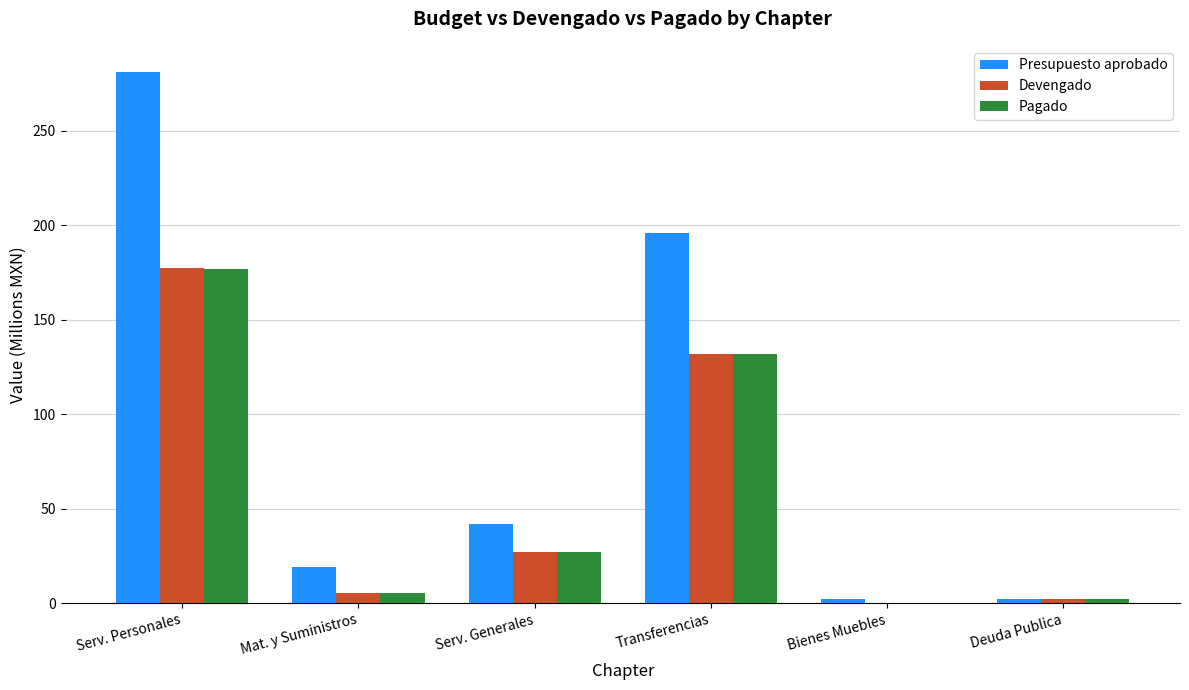

Which series has the largest range (max minus min)?

Presupuesto aprobado